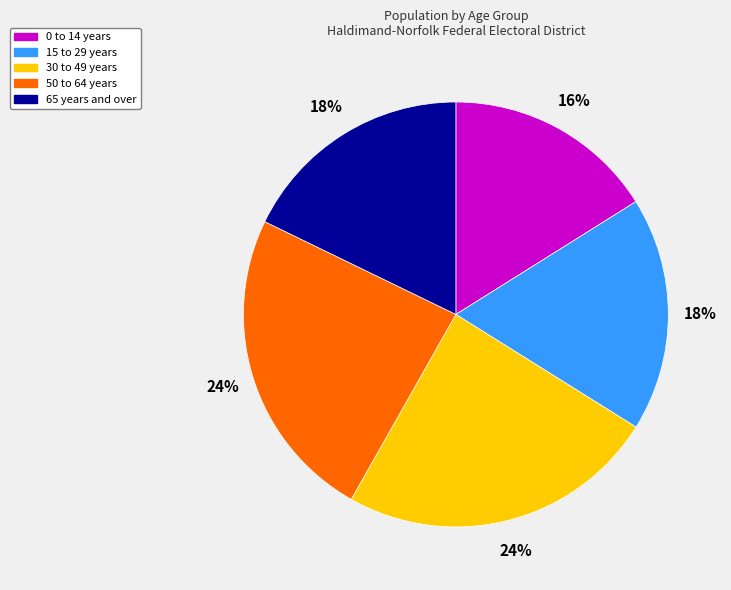

To the nearest percent, what is the average slice percentage?

20%